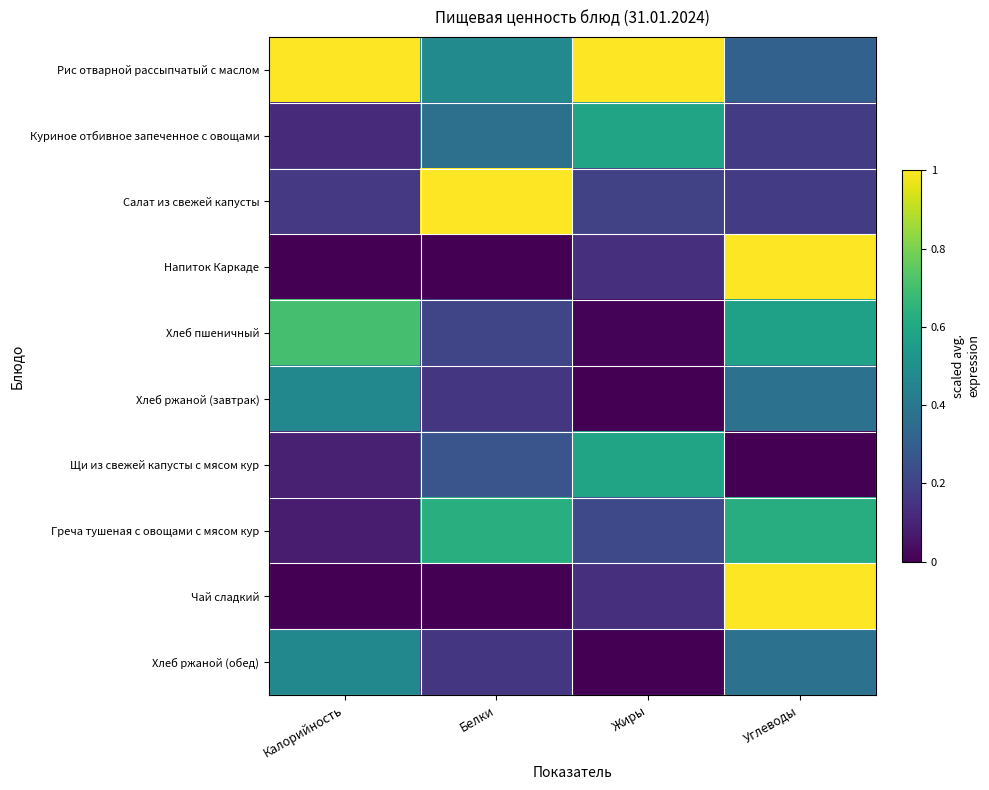

At which category is the sum across all series the highest?

Углеводы